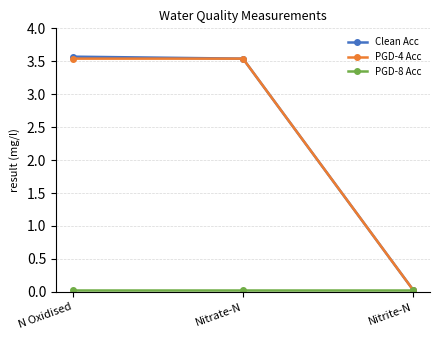

True or false: PGD-4 Acc has a value of 0.0 at Nitrite-N.

True